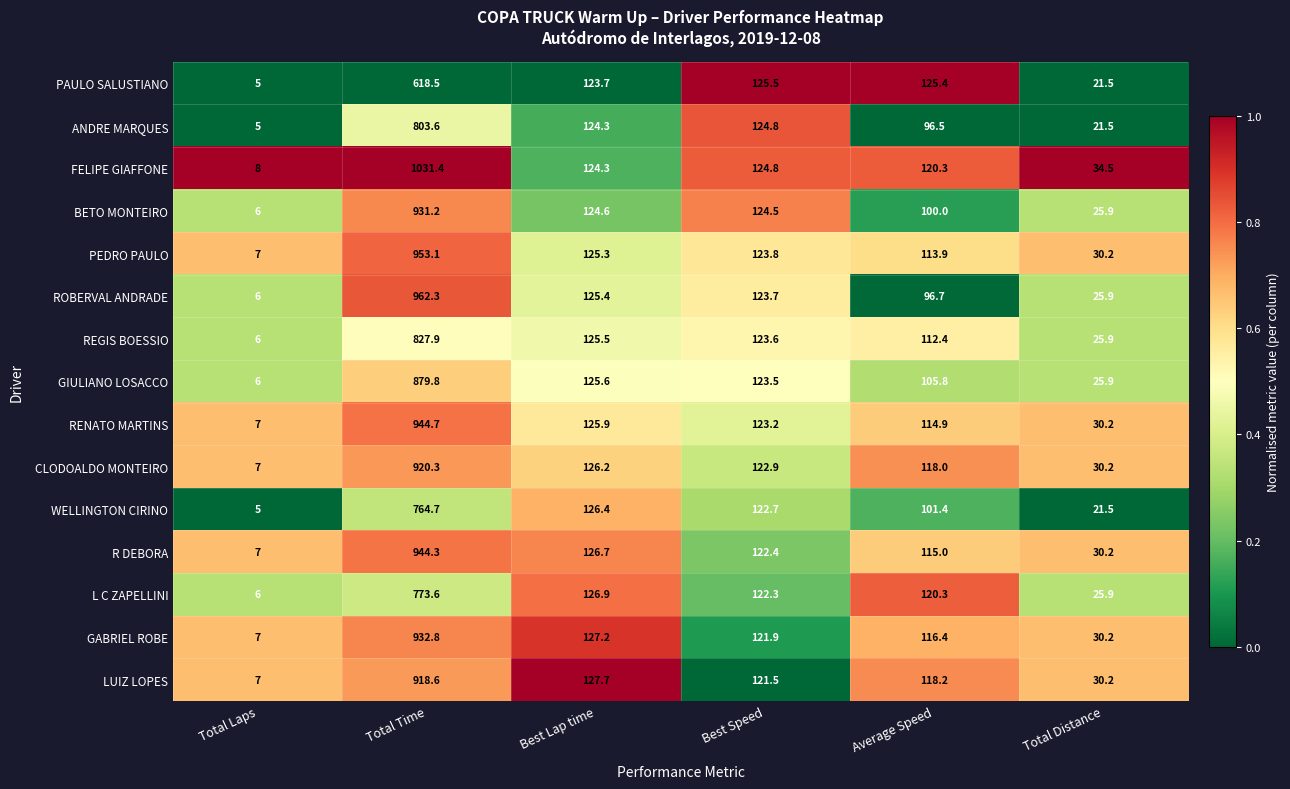

What is the total value across all series at Total Time?

13206.8